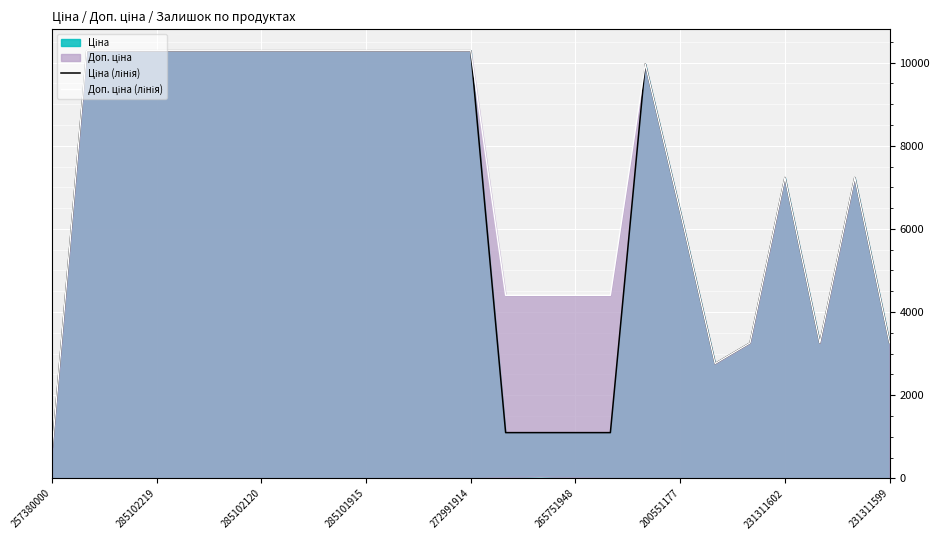

Count the number of data series in this chart.

2